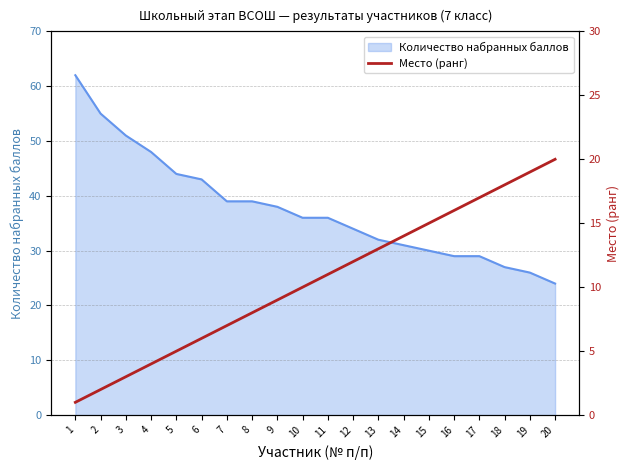

What is the lowest value of the Количество набранных баллов series?

24